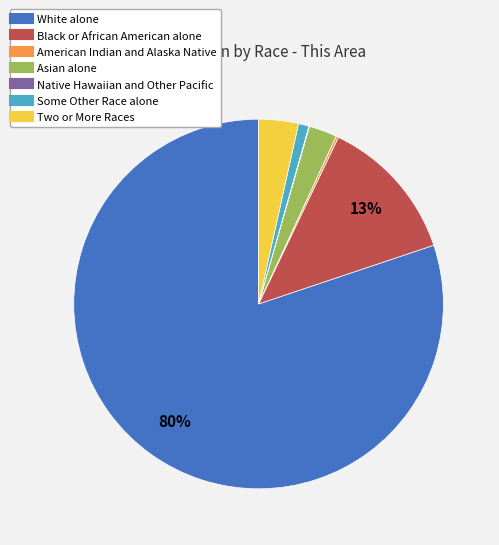

Which has a higher value, Some Other Race alone or Black or African American alone?

Black or African American alone